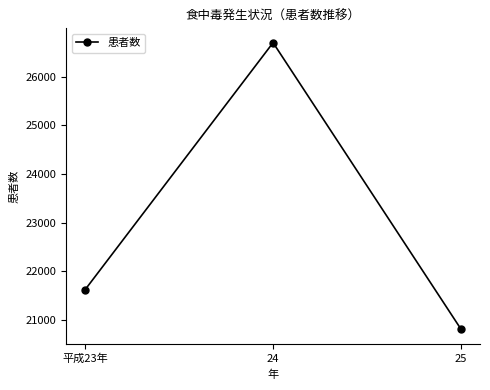

Which category has the highest value across all series?

24